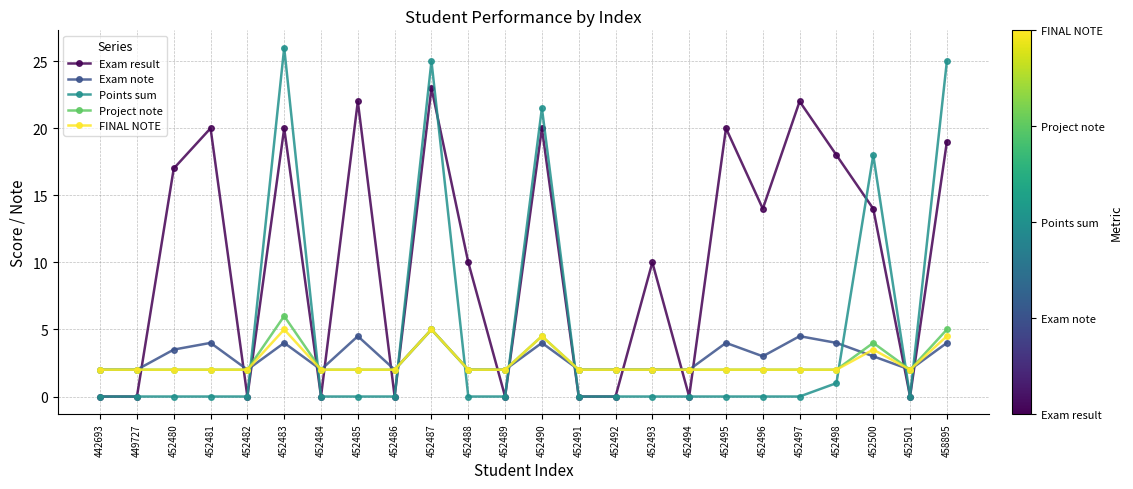

At which category is the sum across all series the highest?

452487